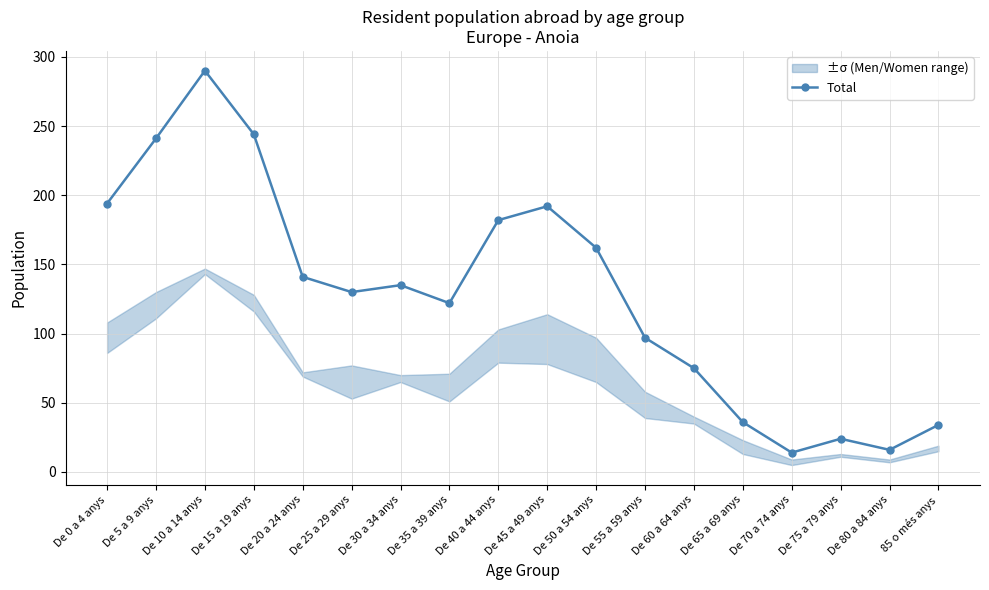

At which category does the data reach its first local peak?

De 10 a 14 anys